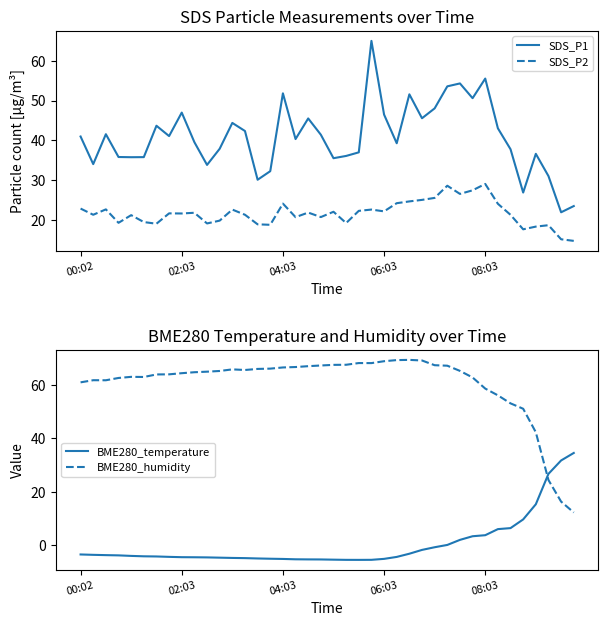

What is the sum of all BME280_temperature values?

9.1